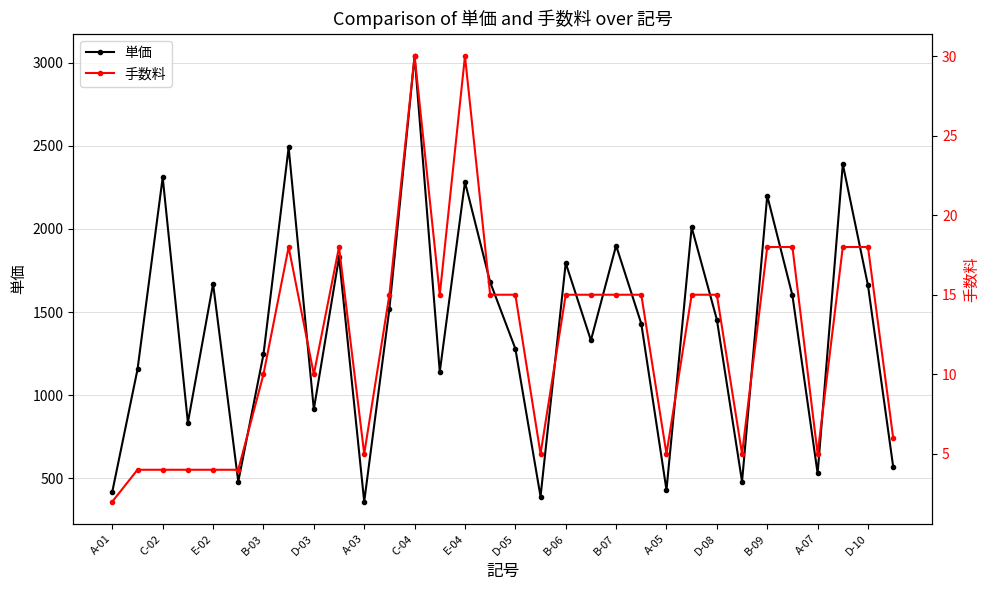

At which label does 単価 reach its peak?

C-04